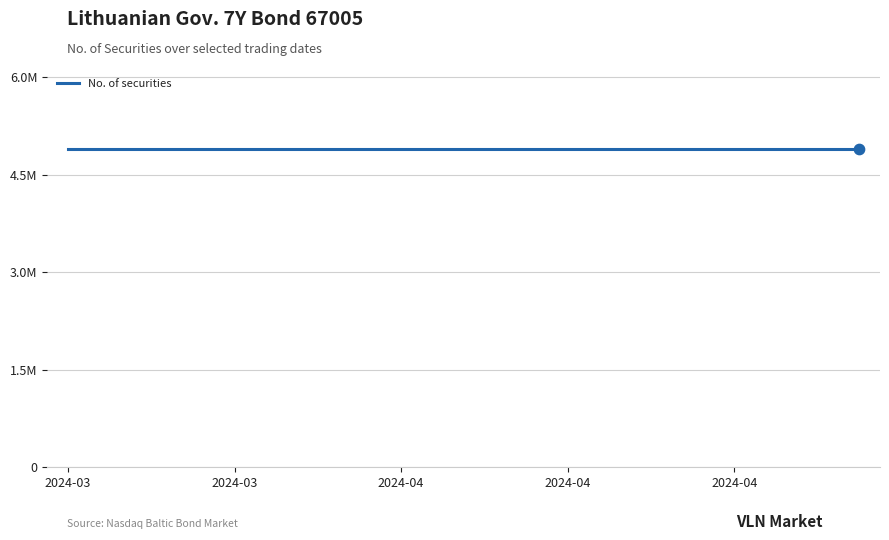

Which series reaches the maximum Y coordinate?

No. of securities